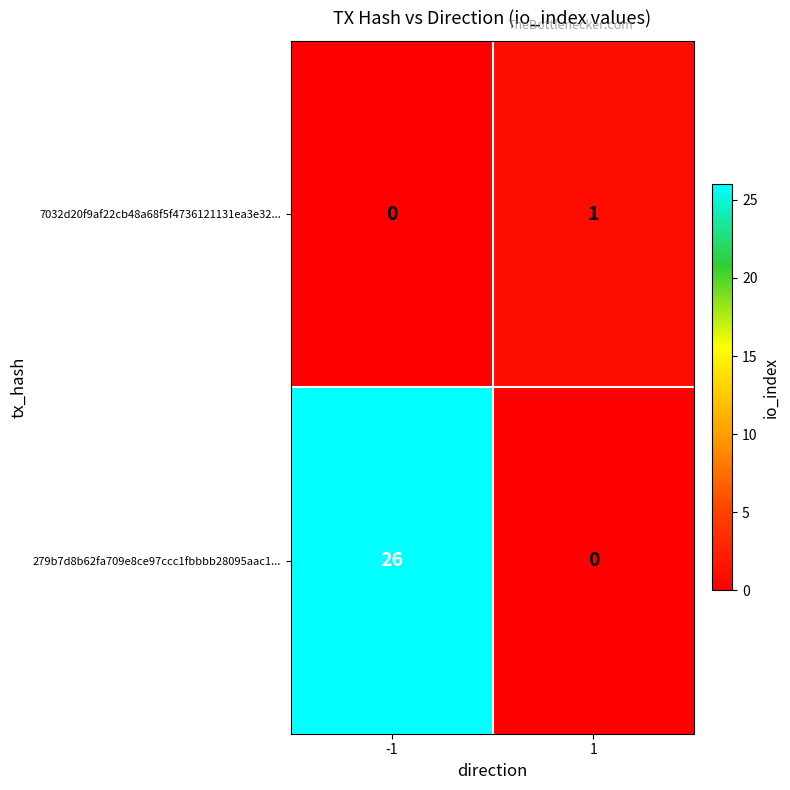

How many positive values does the 279b7d8b62fa709e8ce97ccc1fbbbb28095aac1... series have?

1